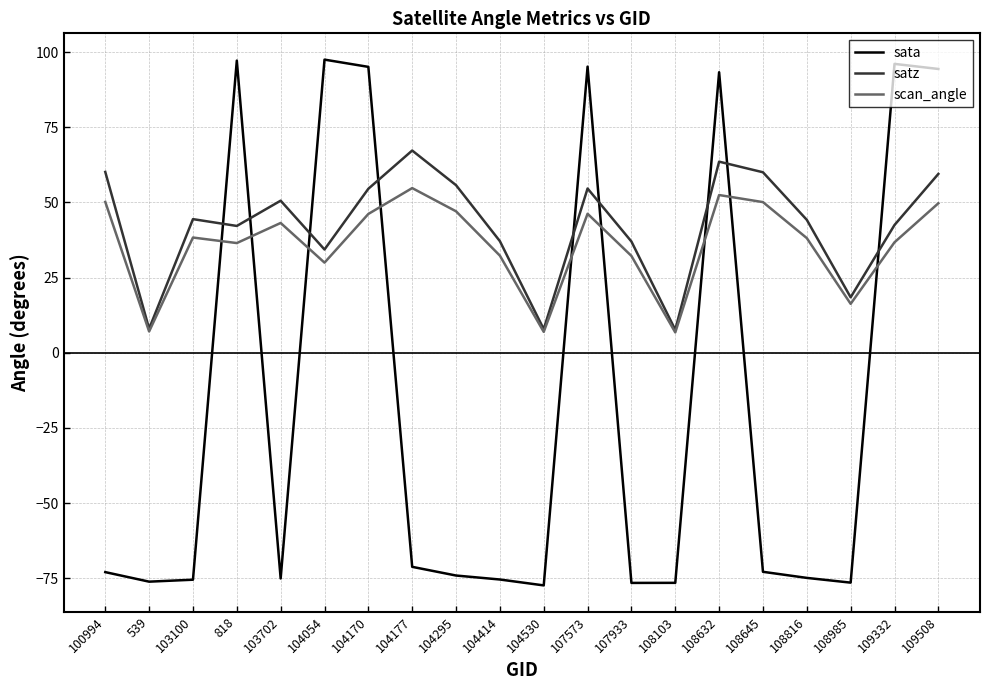

What is the difference between the satz values at 103702 and 109508?

8.9